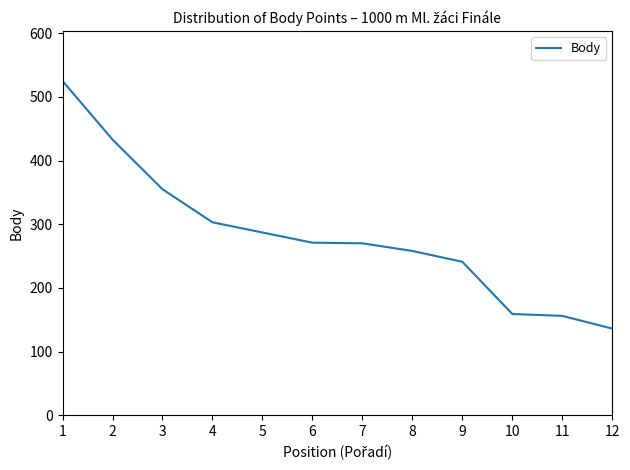

How many distinct data groups are displayed?

1